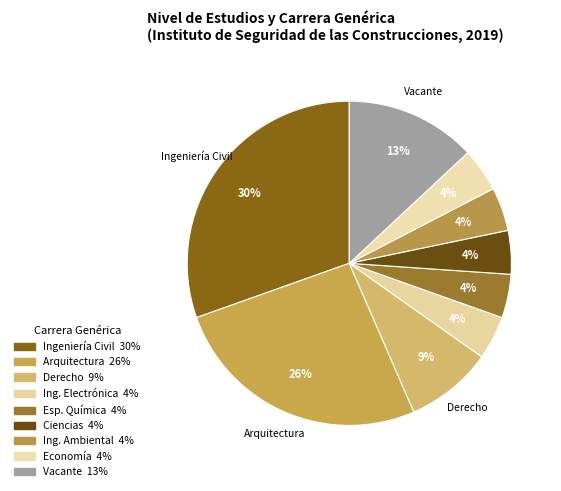

How many segments does this pie chart have?

9